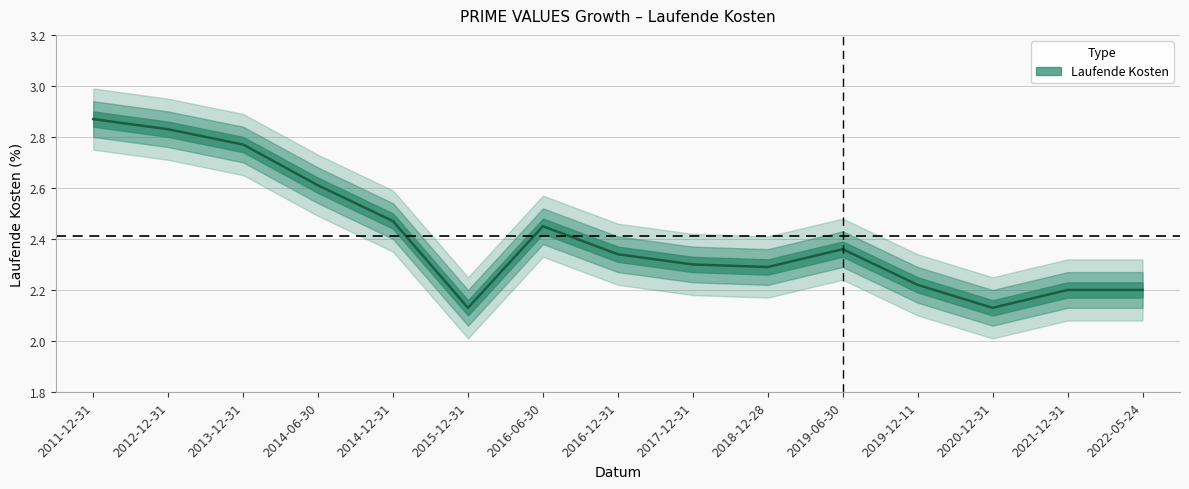

At which category does the data reach its first local valley?

2015-12-31